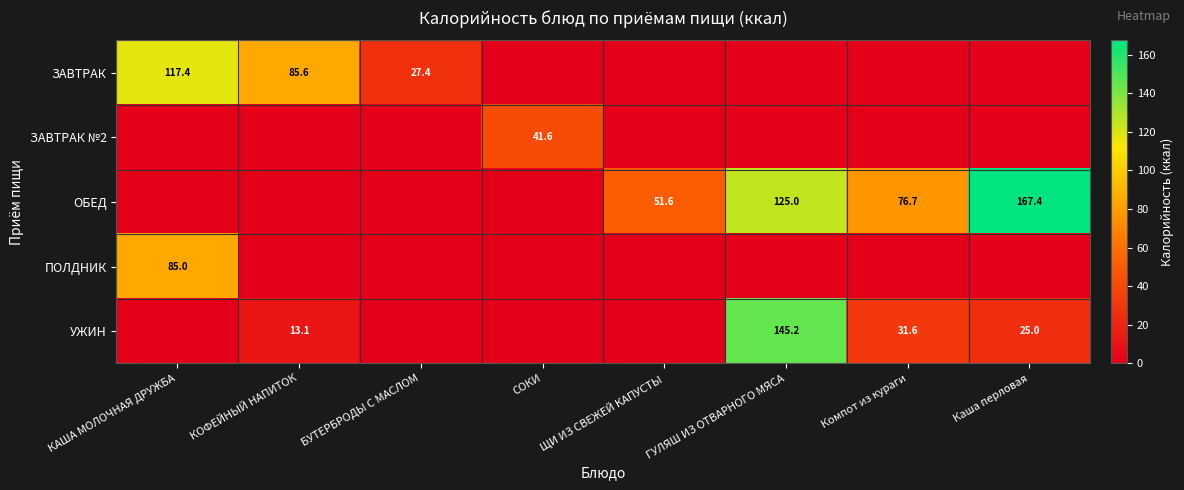

Which series has the largest total across all categories?

ОБЕД